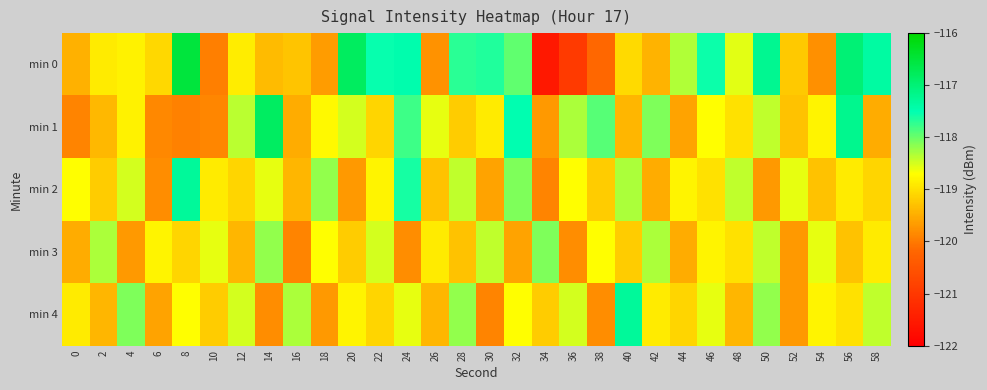

Which series has the largest total across all categories?

min 0